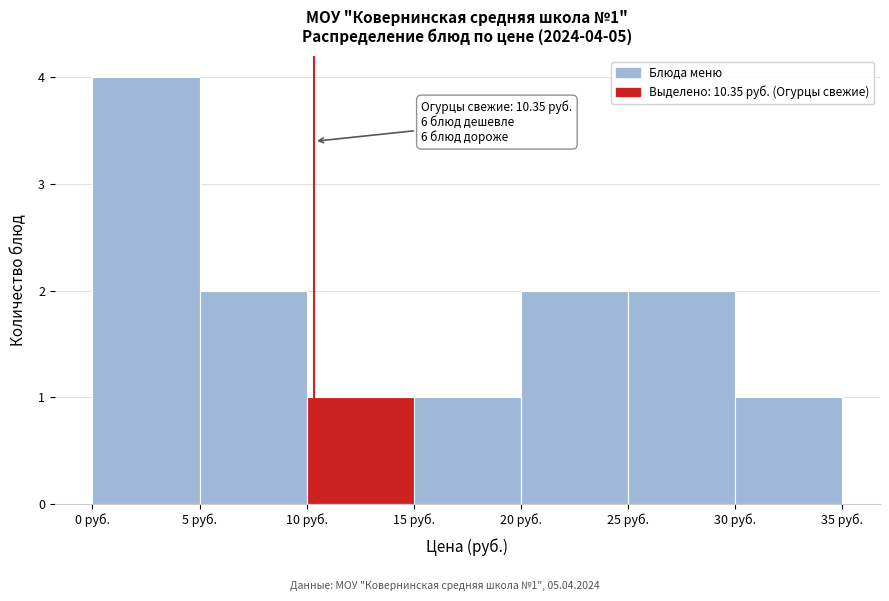

Over which range of the x-axis is the bar tallest?

0 to 5